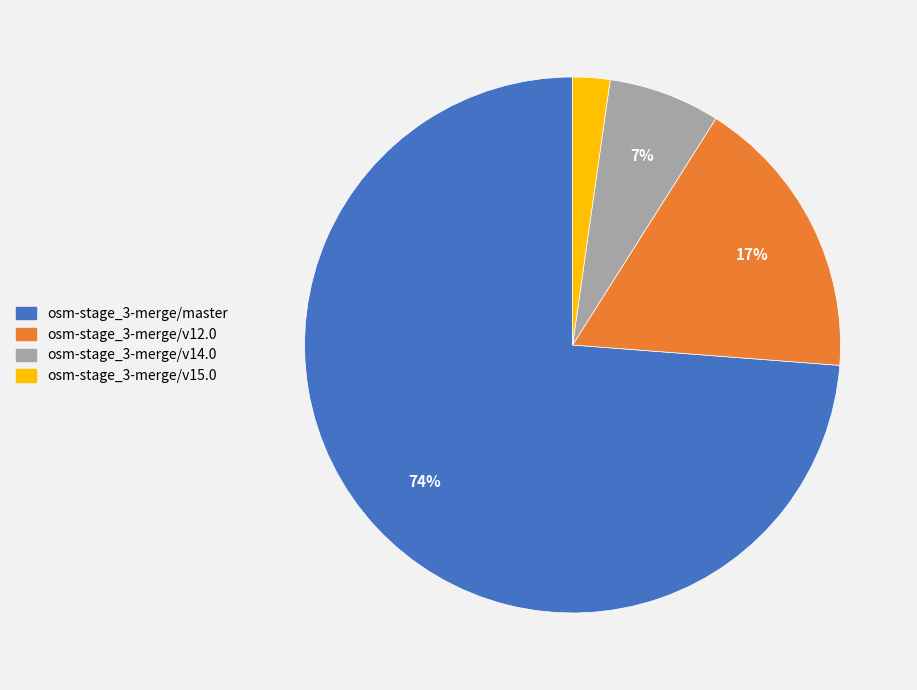

Which category has the smallest portion of the pie?

osm-stage_3-merge/v15.0